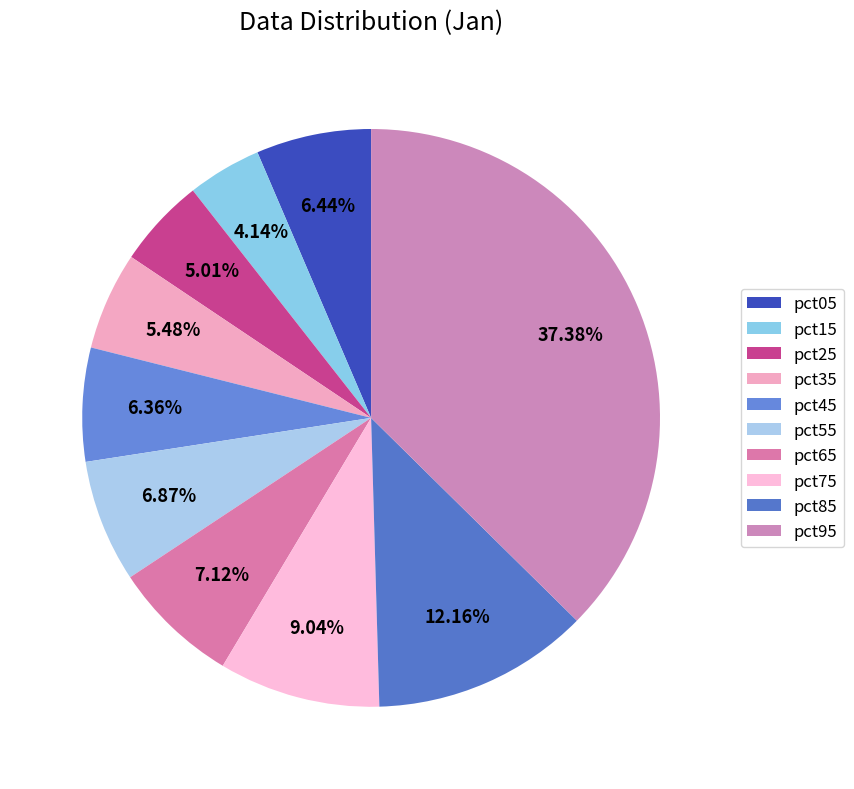

Which category has the smallest portion of the pie?

pct15